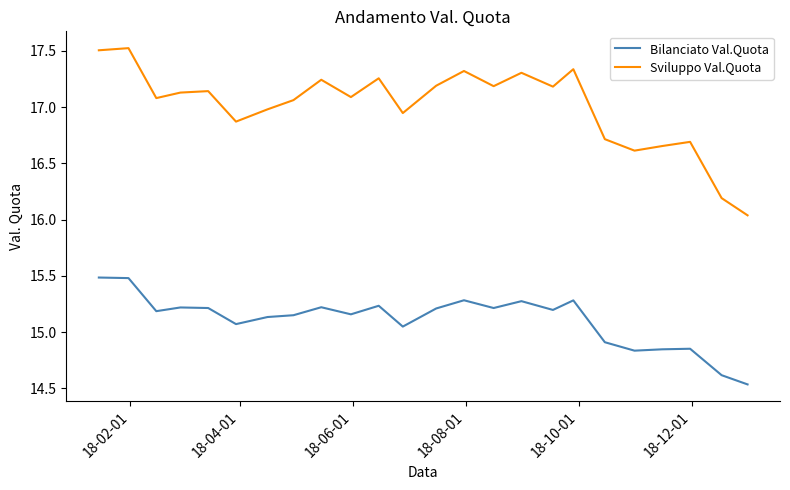

What is the difference between the maximum and minimum values in the Sviluppo Val.Quota series?

1.5